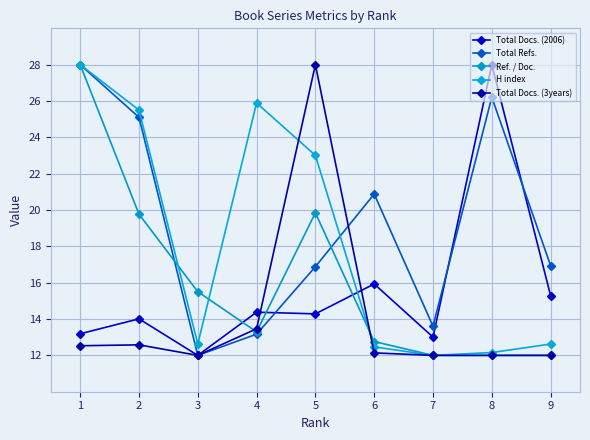

Rank the categories by Total Refs. value from lowest to highest.

3, 4, 7, 5, 9, 6, 2, 8, 1